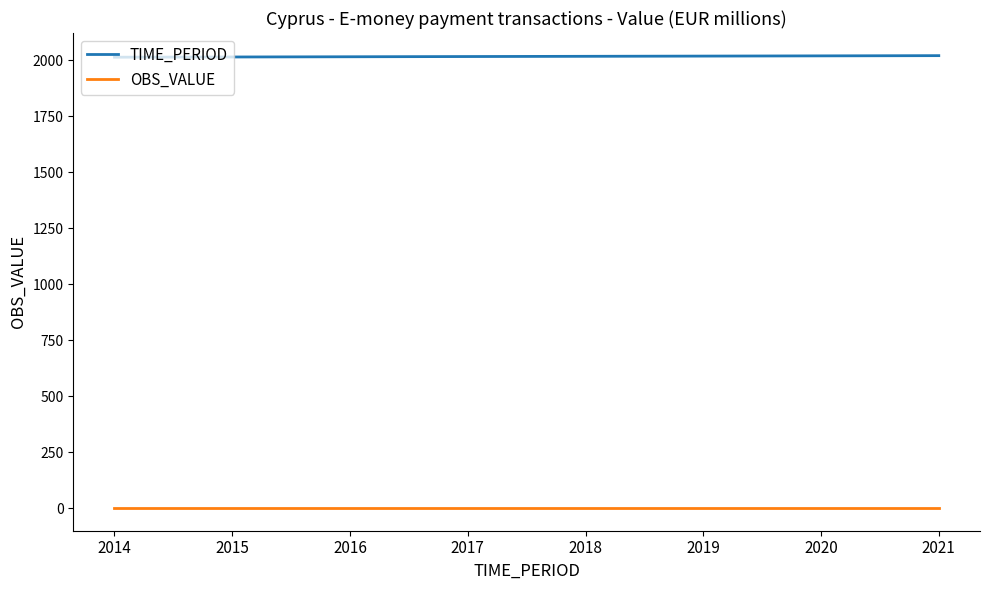

True or false: OBS_VALUE and TIME_PERIOD intersect in this chart.

False